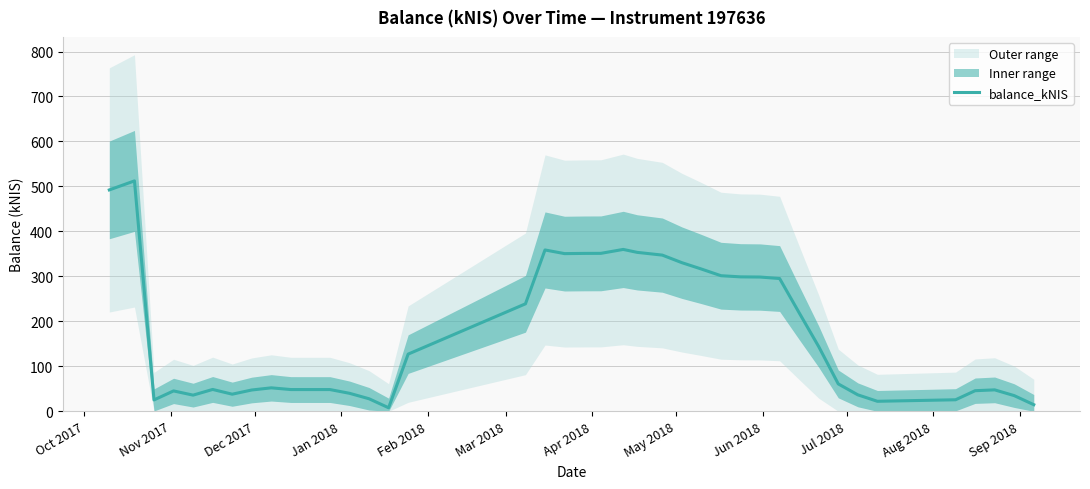

What is the highest value of the balance_kNIS series?

512.3